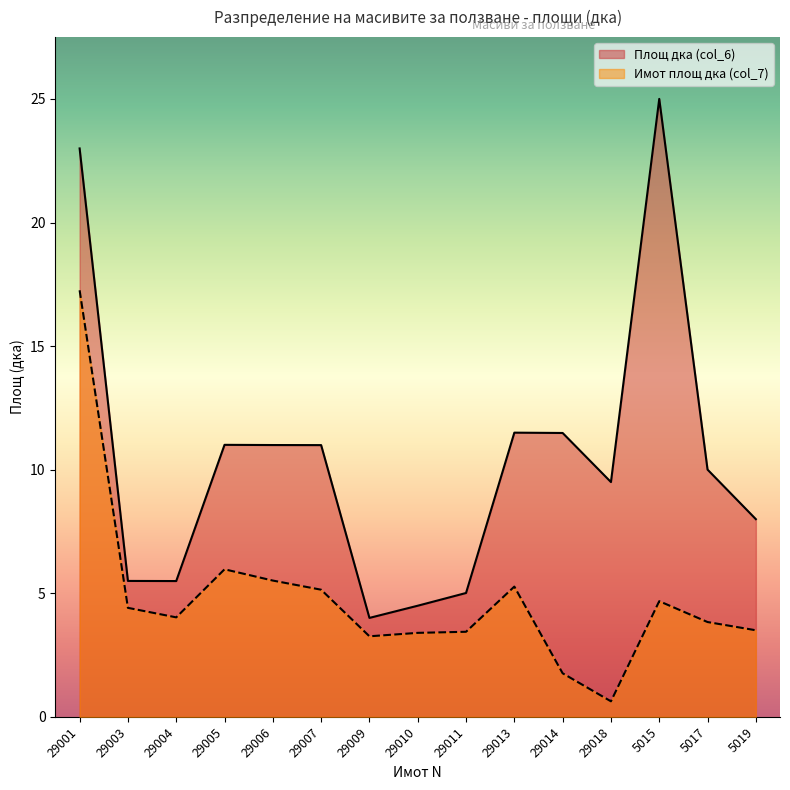

Reading left to right, transcribe all the data shown in this chart.

Площ дка (col_6): 23.0	5.5	5.5	11.0	11.0	11.0	4.0	4.5	5.0	11.5	11.5	9.5	25.0	10.0	8.0
Имот площ дка (col_7): 17.3	4.4	4.0	6.0	5.5	5.1	3.3	3.4	3.4	5.3	1.8	0.6	4.7	3.8	3.5